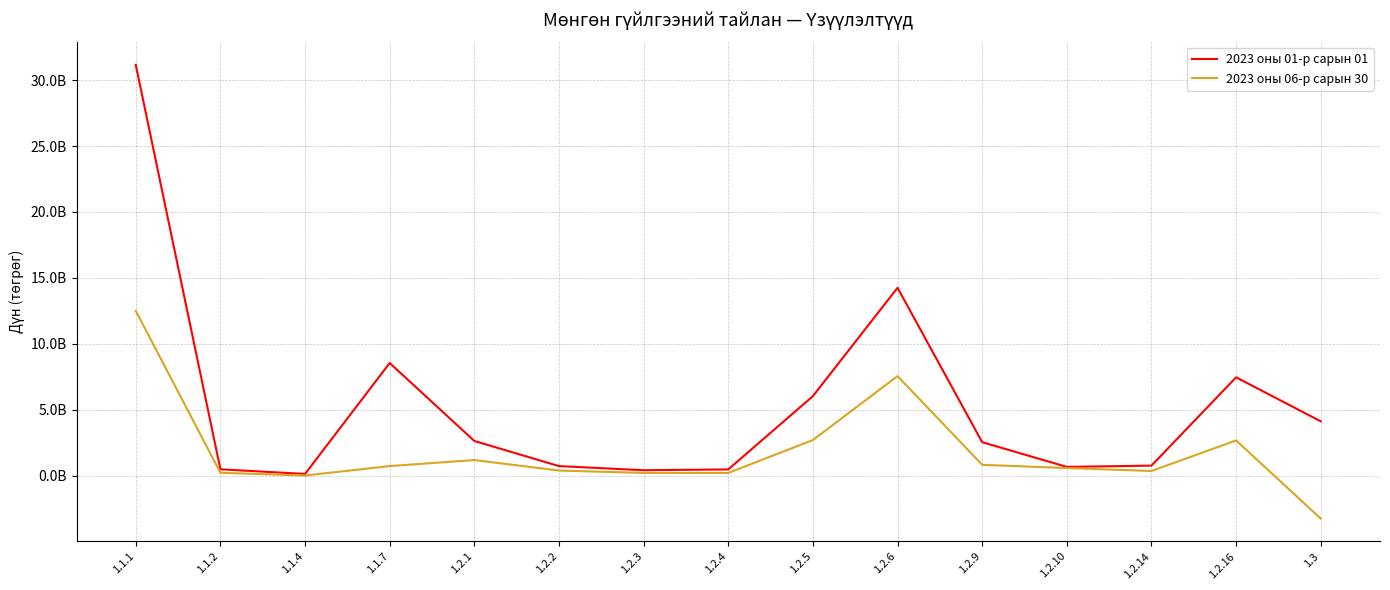

Rank the series by their maximum value, from highest to lowest.

2023 оны 01-р сарын 01, 2023 оны 06-р сарын 30